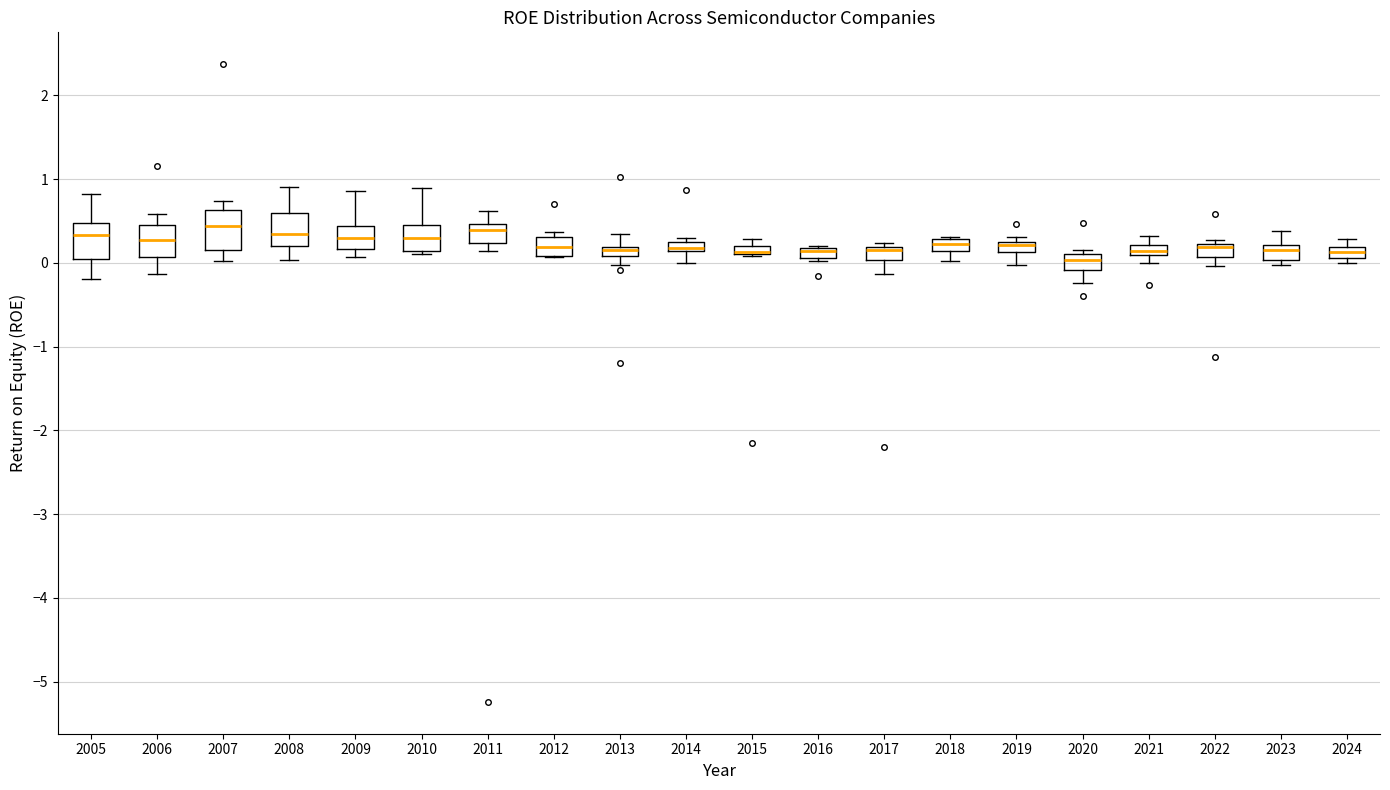

Where is the upper edge of the box at x = 2016 on the y-axis? The values are not printed on the chart, so give them approximately, as read against the axis.

0.2